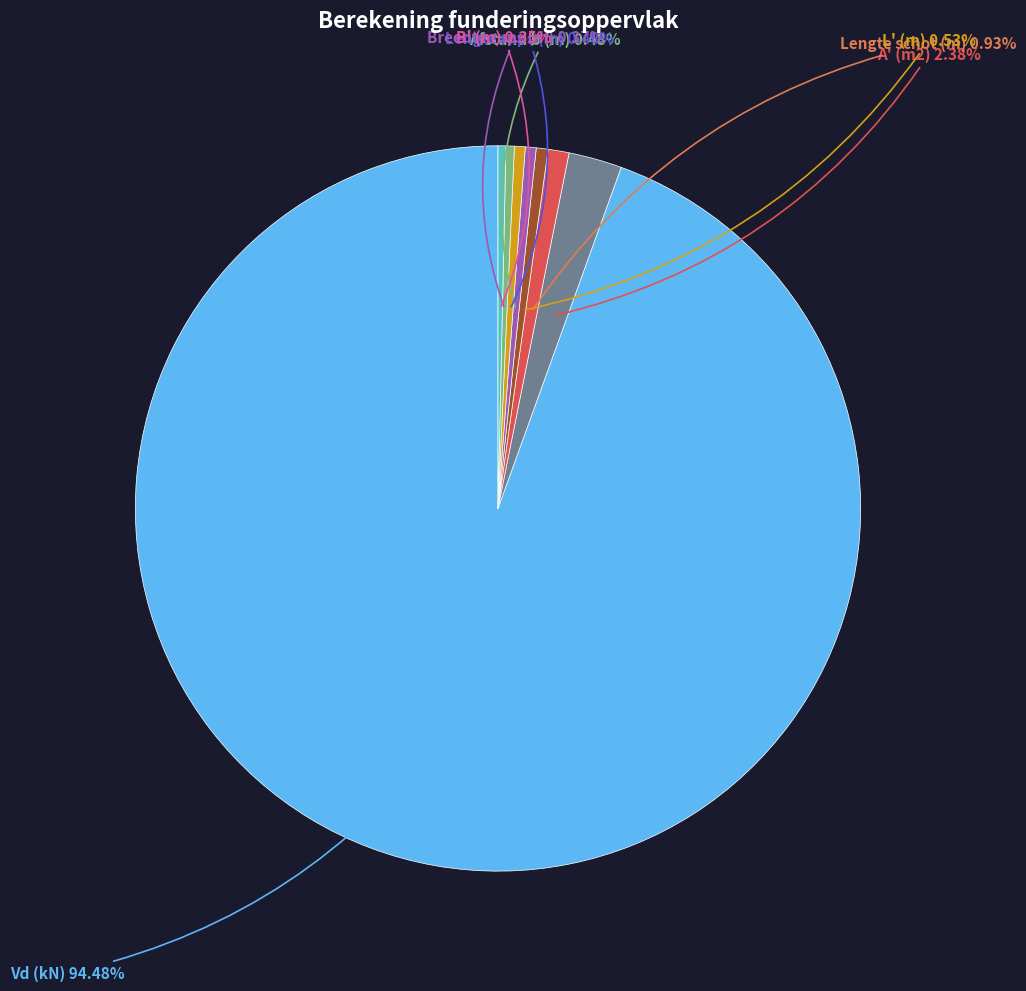

Is there a majority slice in this chart?

Yes